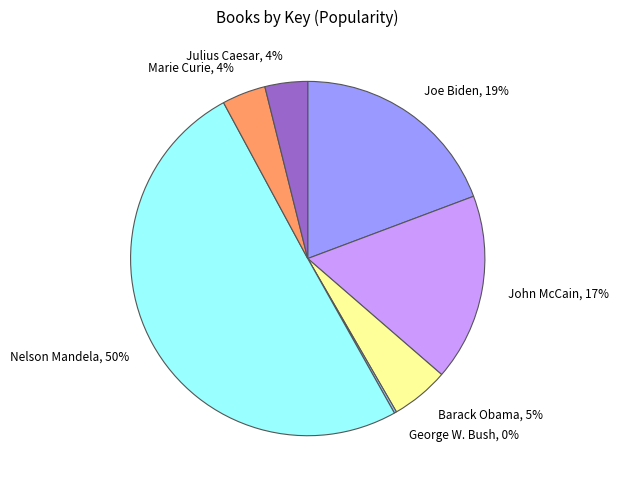

To the nearest percent, what is the combined percentage of Barack Obama, 5% and Nelson Mandela, 50%?

56%